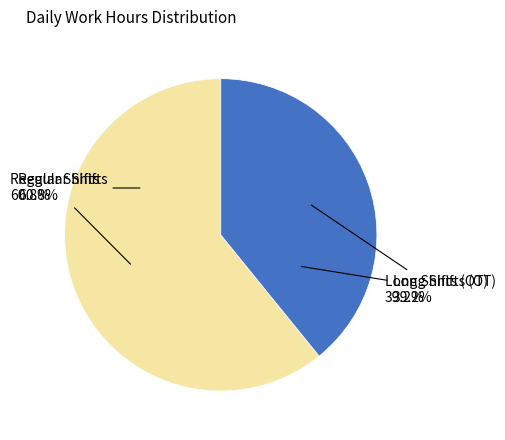

Combined, do 7 and 2 account for over 50%?

No